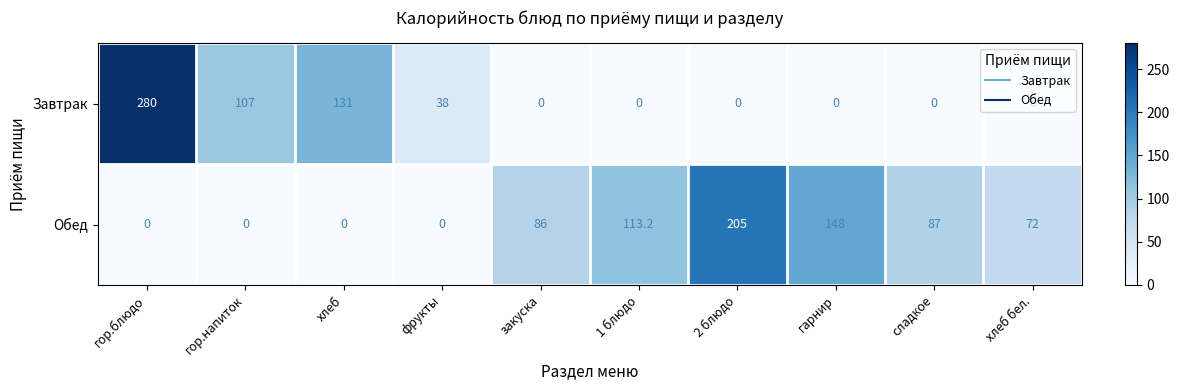

How many categories are shown in the chart?

10